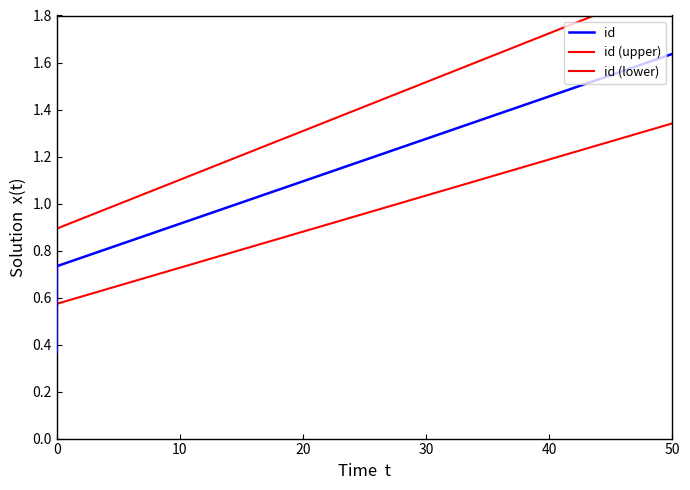

Rank the series by their average value, from highest to lowest.

id (upper), id, id (lower)